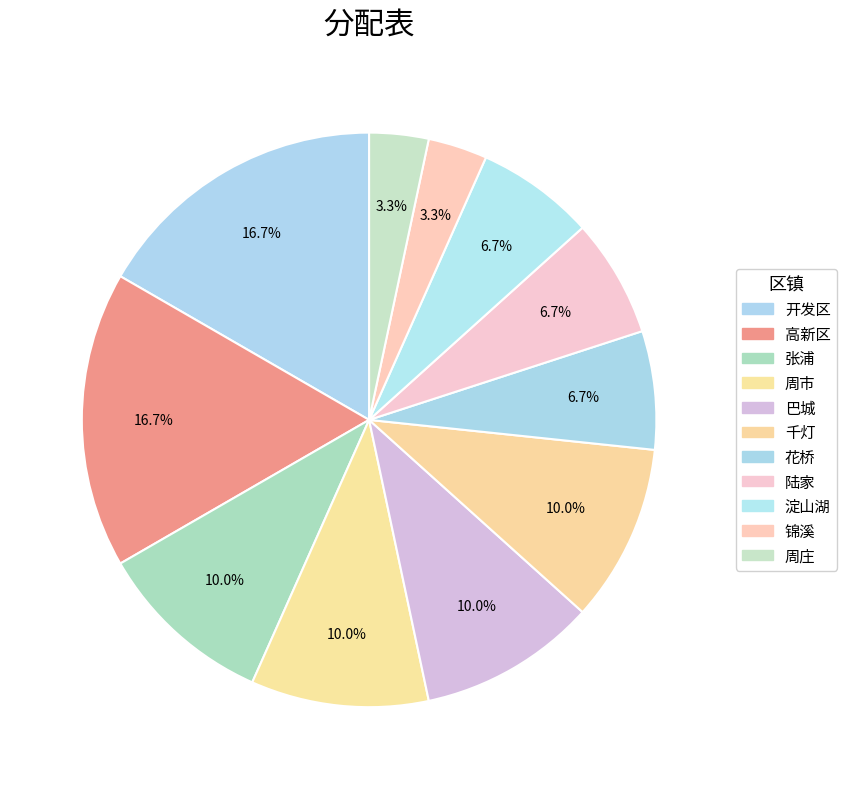

Count the number of slices in the pie.

11